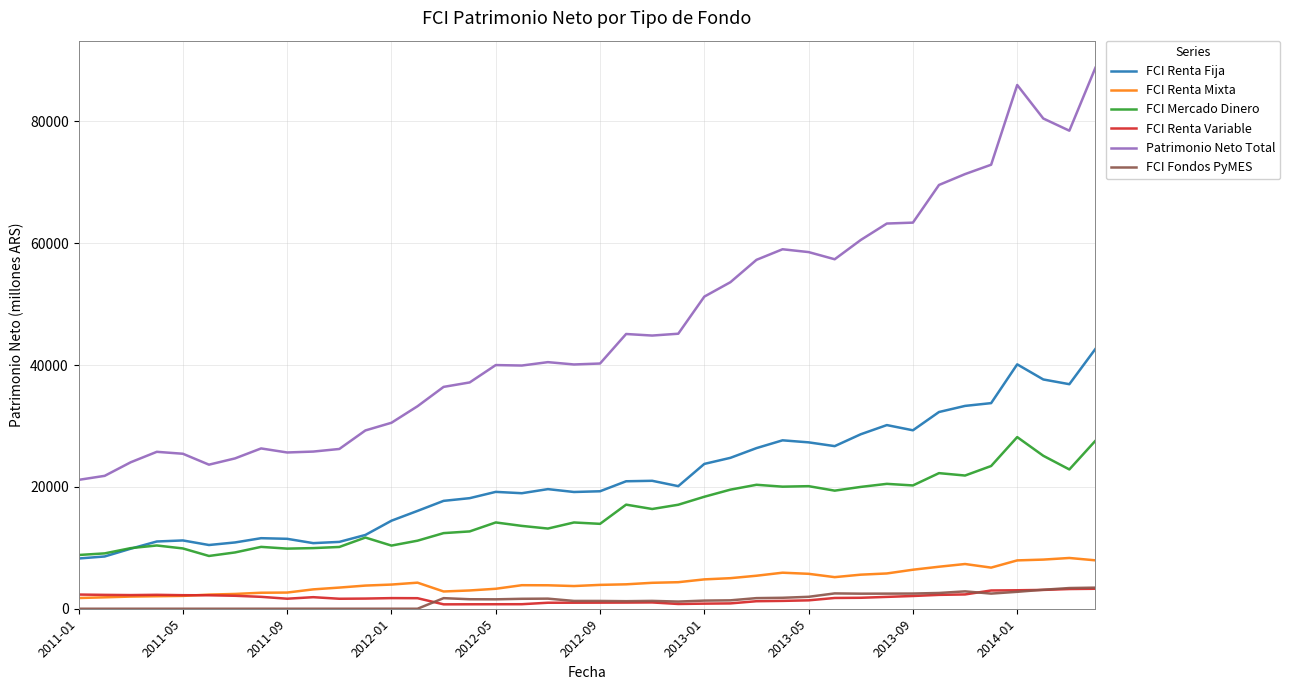

True or false: FCI Renta Fija and FCI Fondos PyMES intersect in this chart.

False